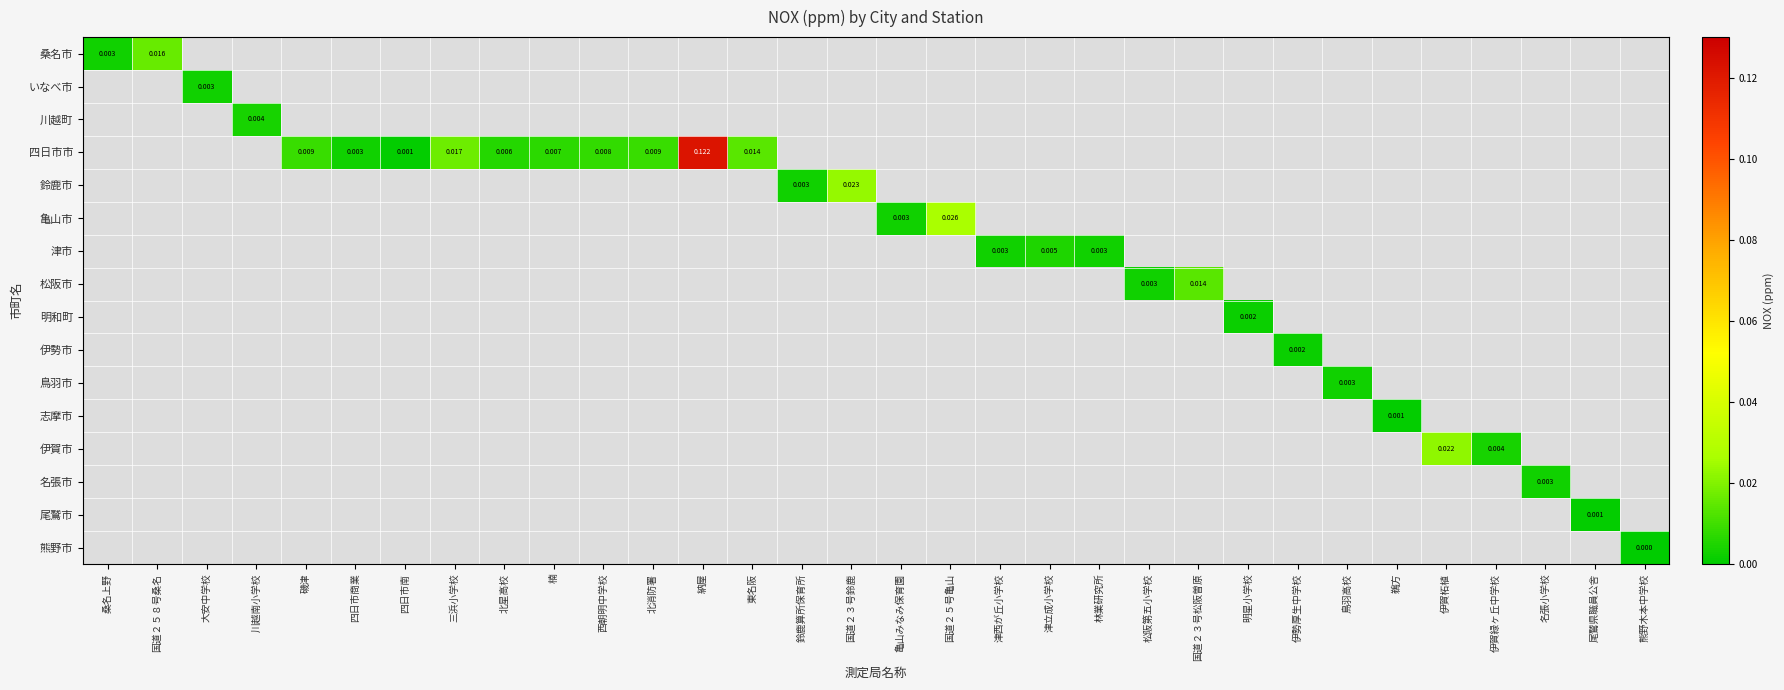

How many data points does each series have?

32